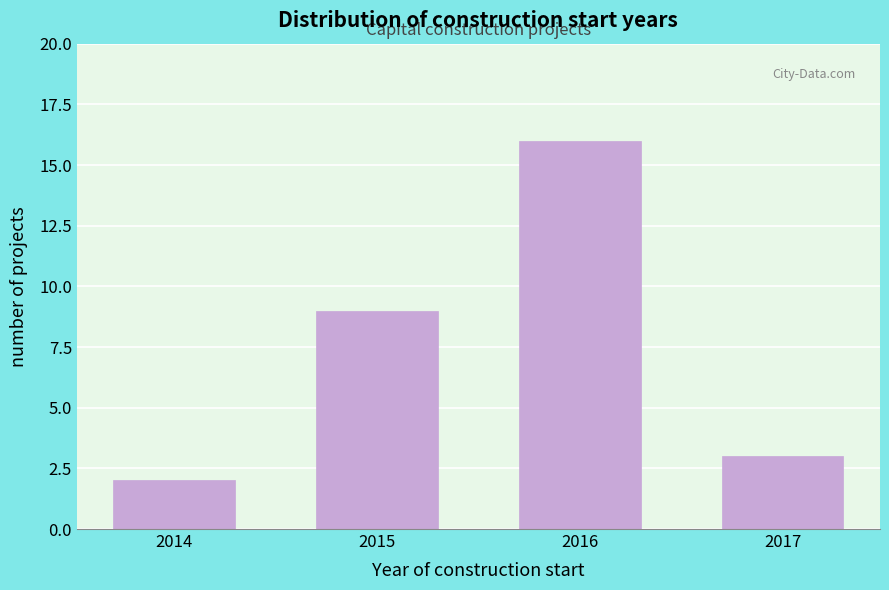

Reading left to right, transcribe all the data shown in this chart.

2014=2	2015=9	2016=16	2017=3